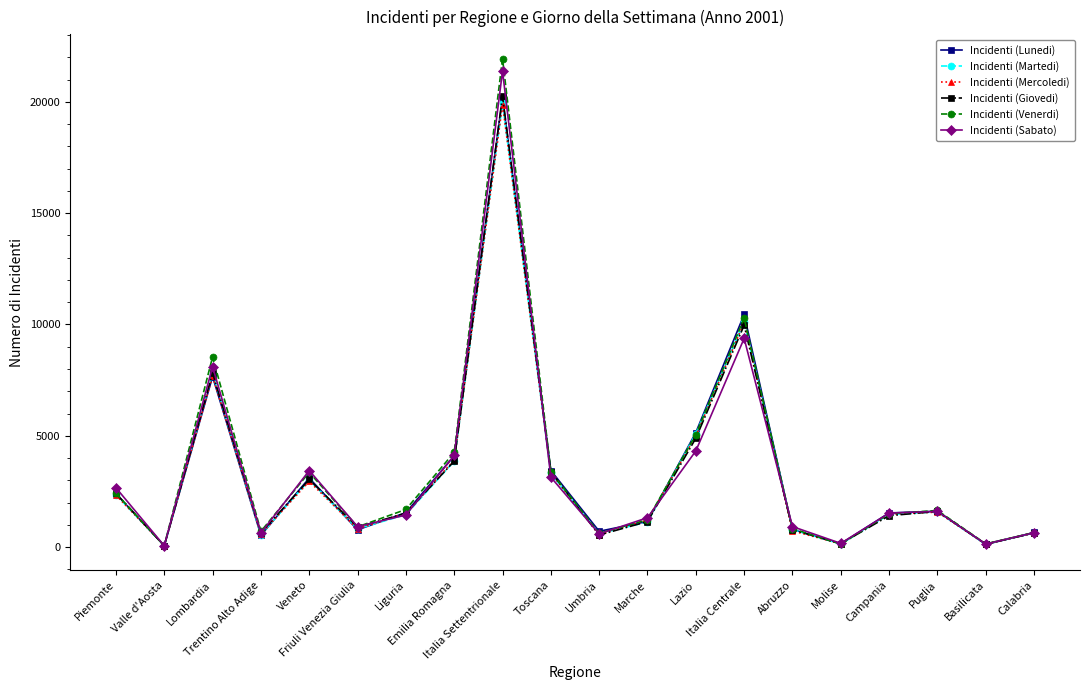

What is the highest value of the Incidenti (Venerdi) series?

21937